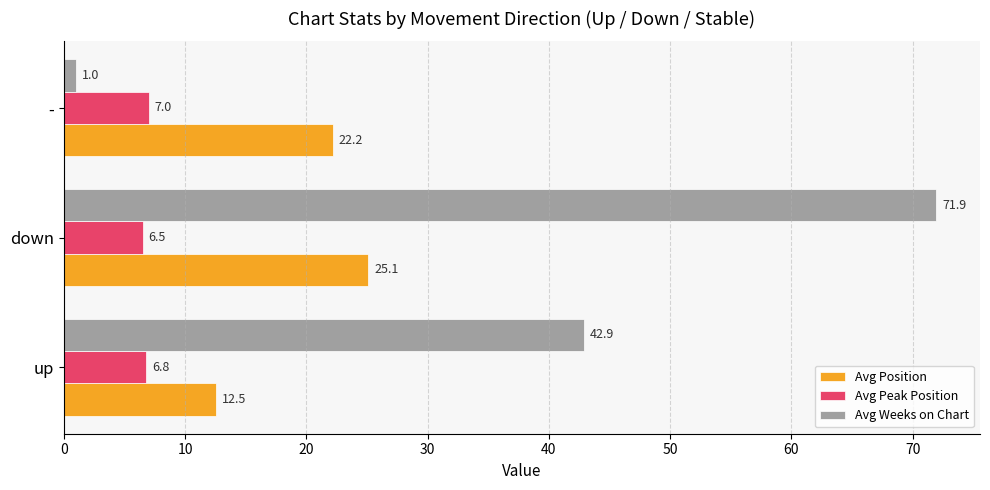

The Avg Weeks on Chart series shows 42.9 at up. True or false?

True